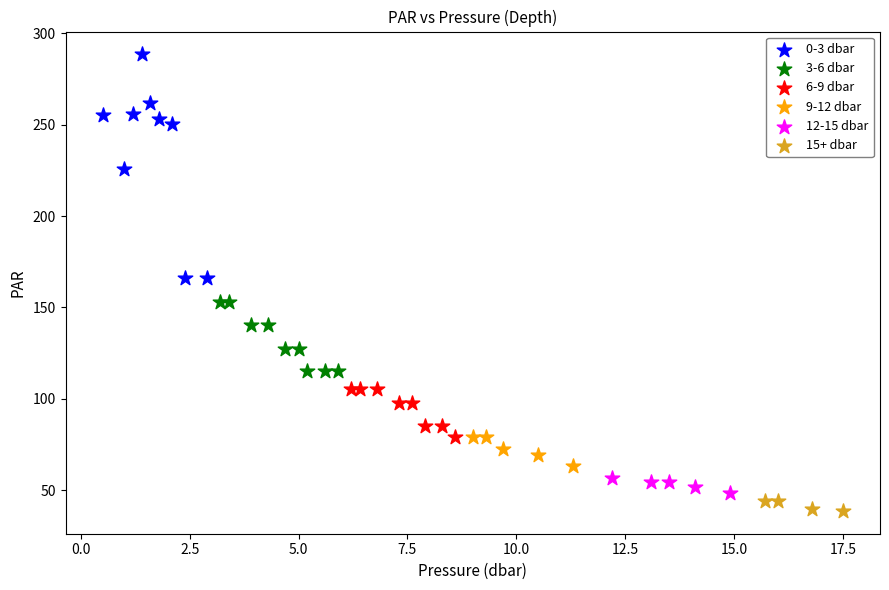

Which series reaches the maximum Y coordinate?

0-3 dbar